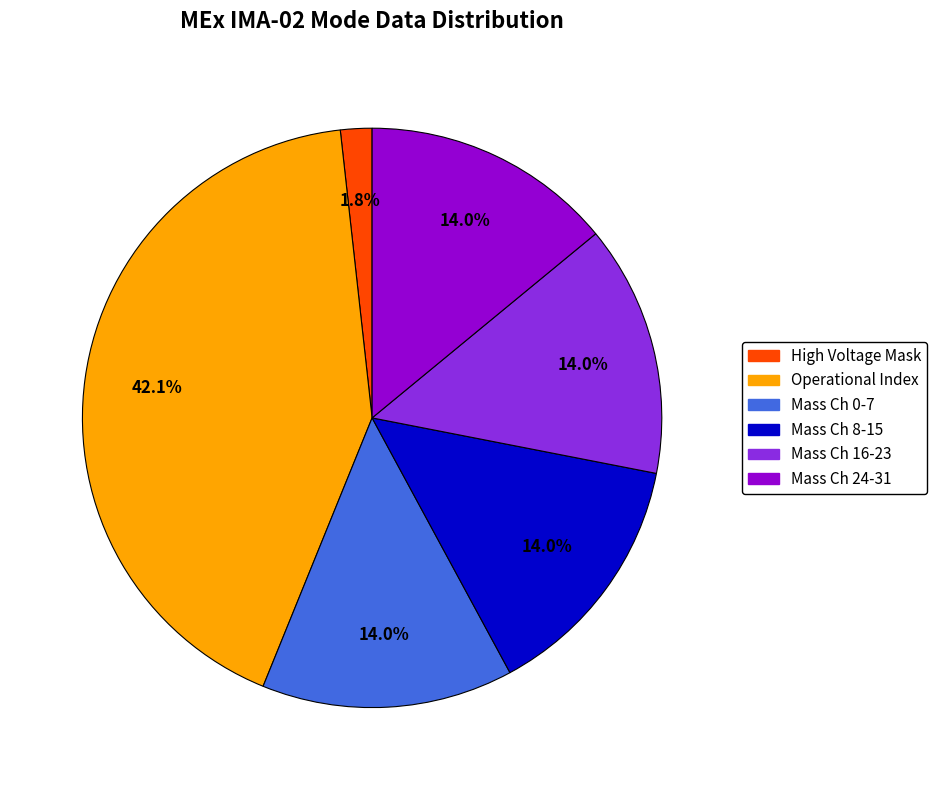

Does any single category account for the majority?

No